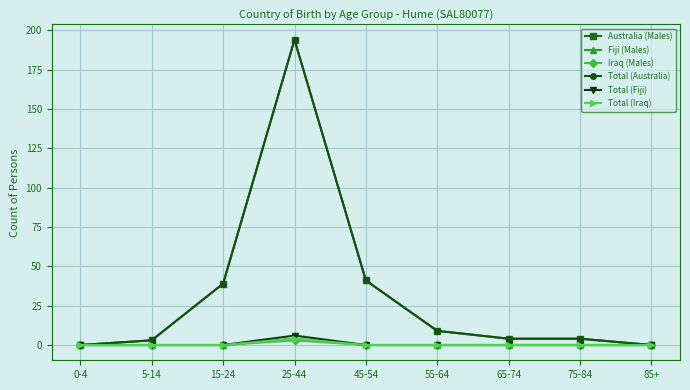

Does the chart have visible grid lines?

Yes